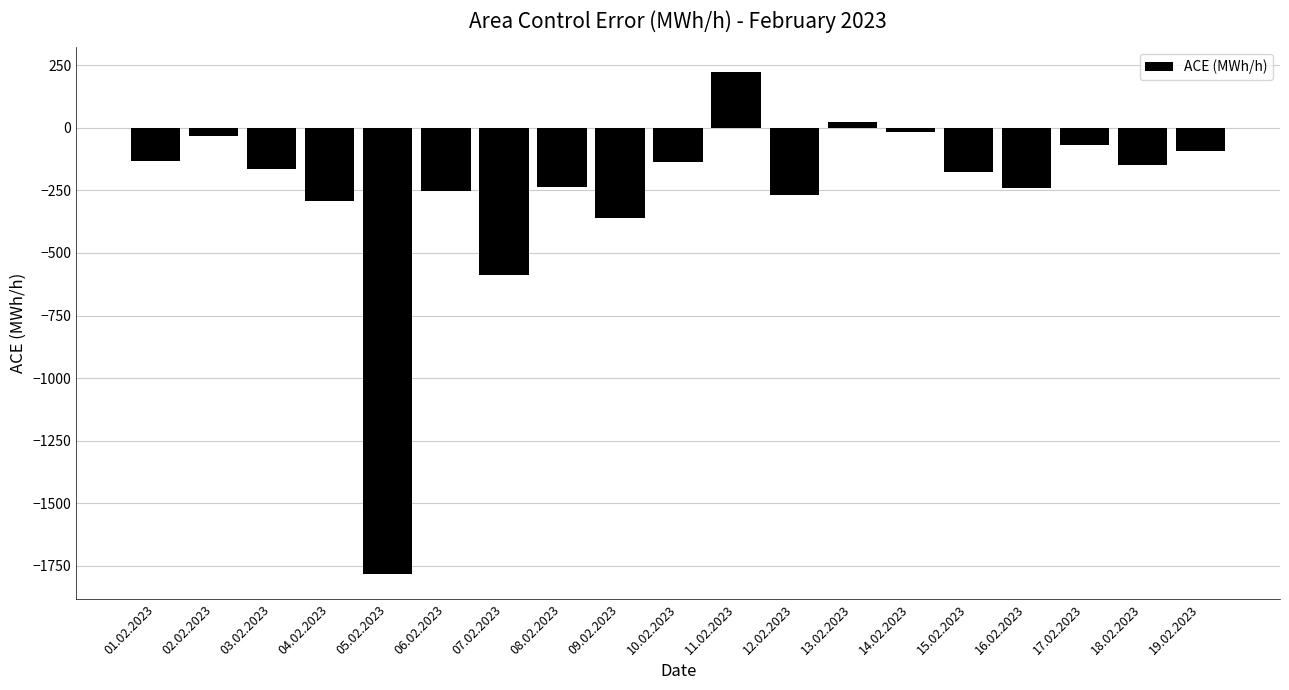

What is the value of the 16th bar from the left?

-238.9